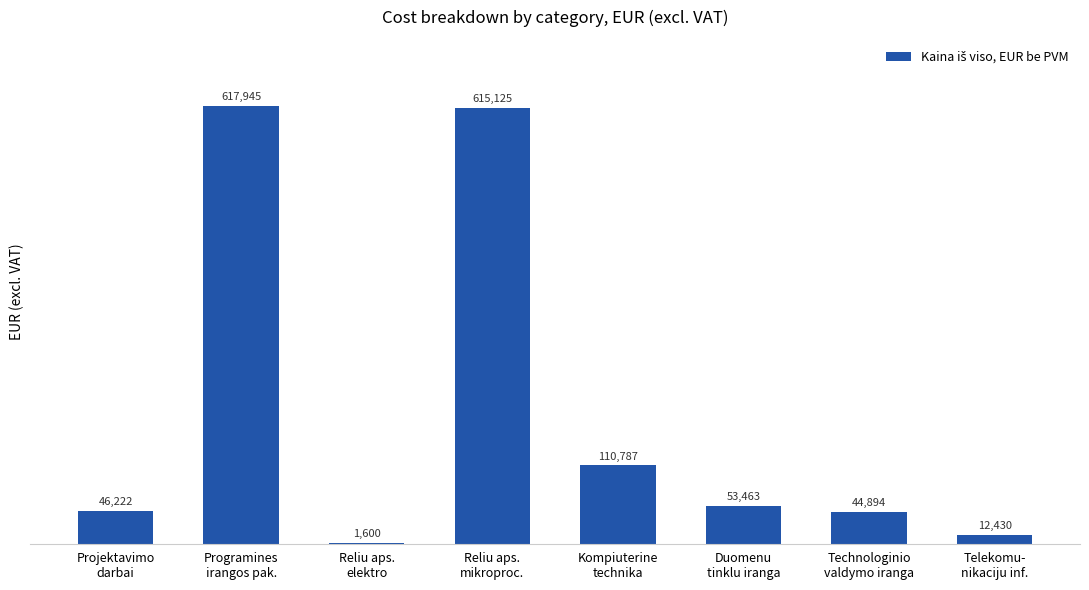

What is the greatest value displayed?

617945